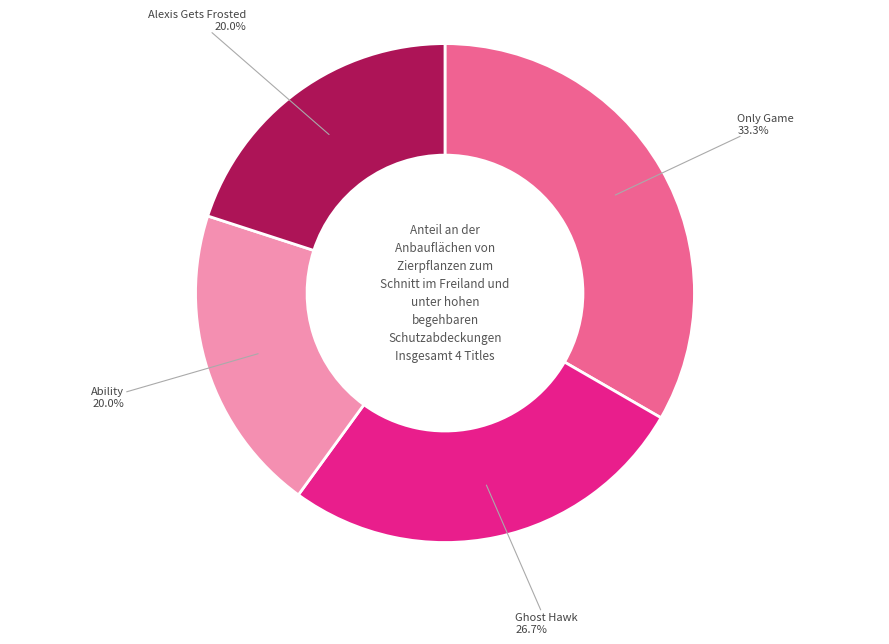

What percentage is the Ghost Hawk slice, to the nearest percent?

27%